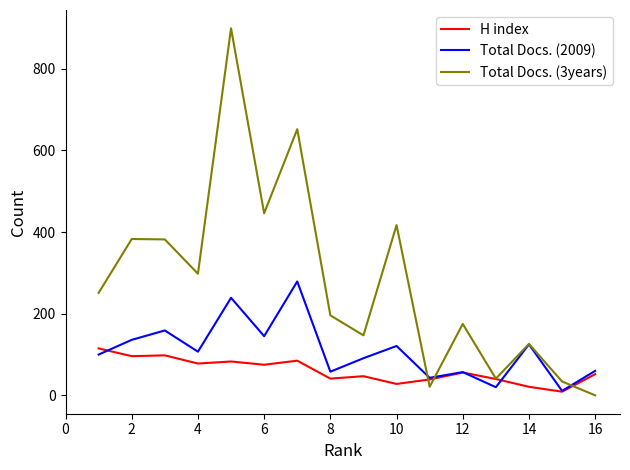

What is the average value of the Total Docs. (3years) series?

279